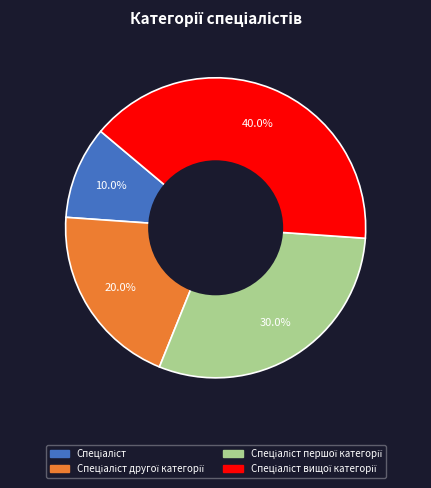

Is there a majority slice in this chart?

No